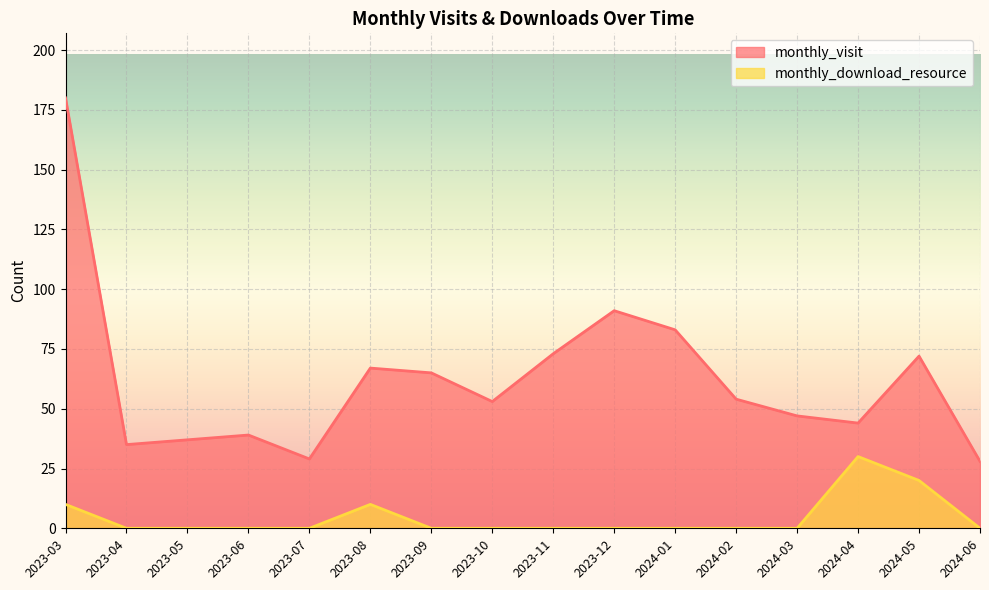

Which series has the widest spread of values?

monthly_visit